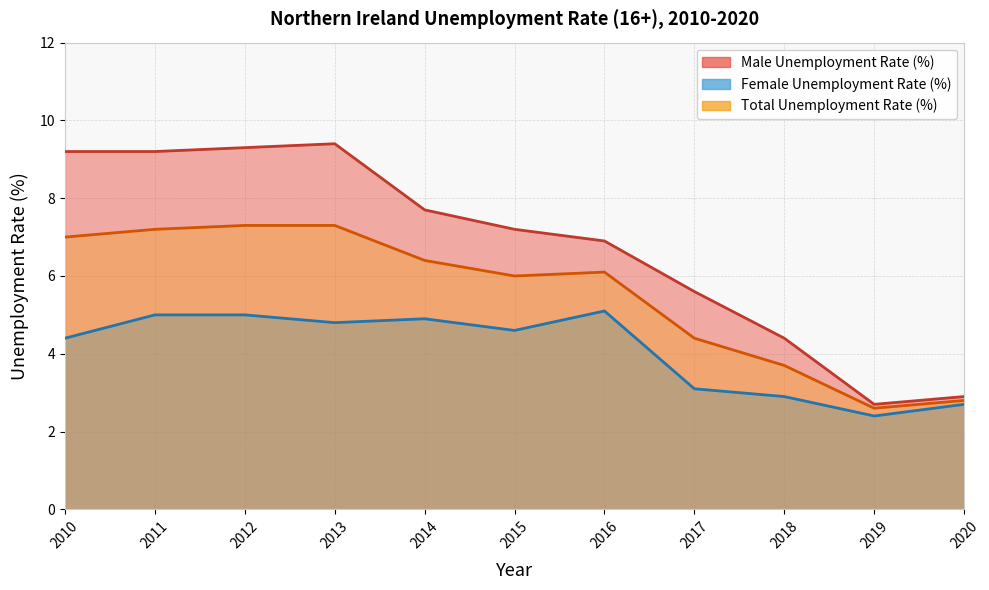

What are all the series names shown in the legend?

Male Unemployment Rate (%), Female Unemployment Rate (%), Total Unemployment Rate (%)